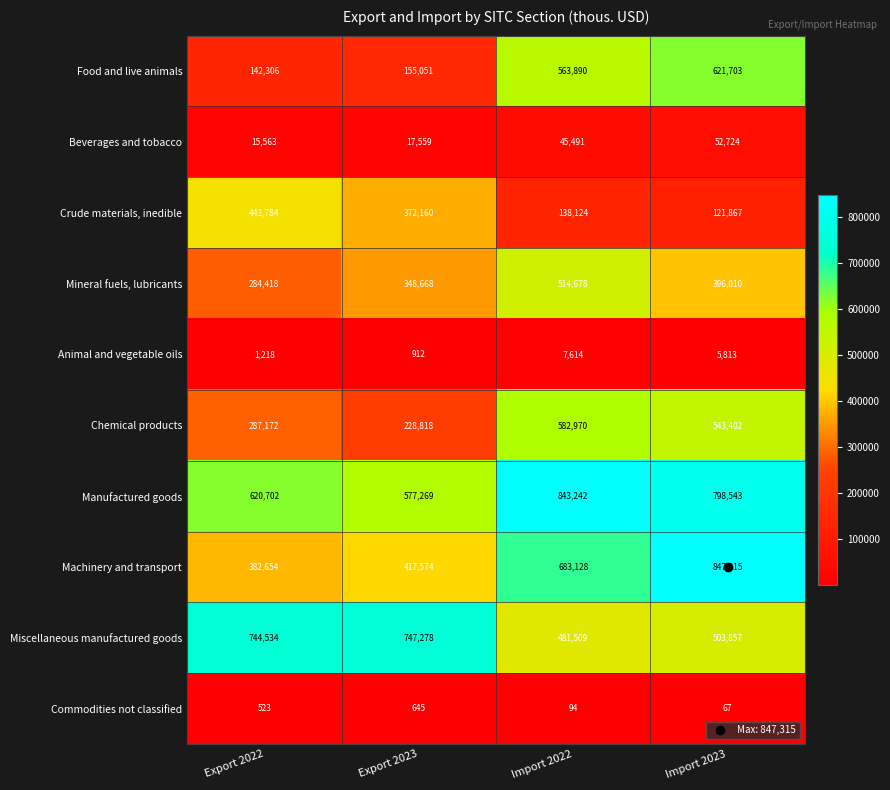

What is the average value of the Manufactured goods series?

709939